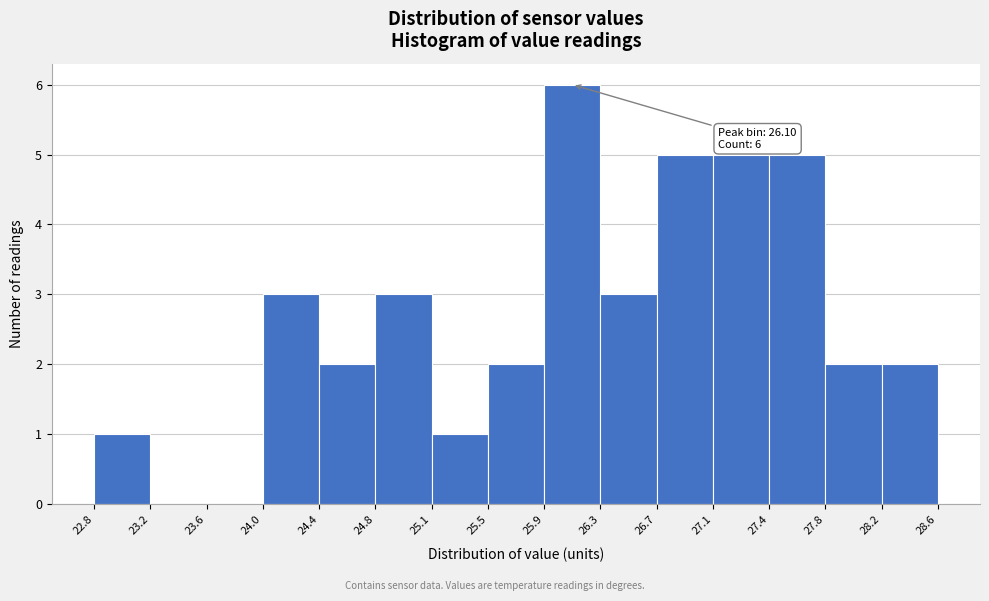

Which range on the x-axis has the tallest bar?

25.9 to 26.3